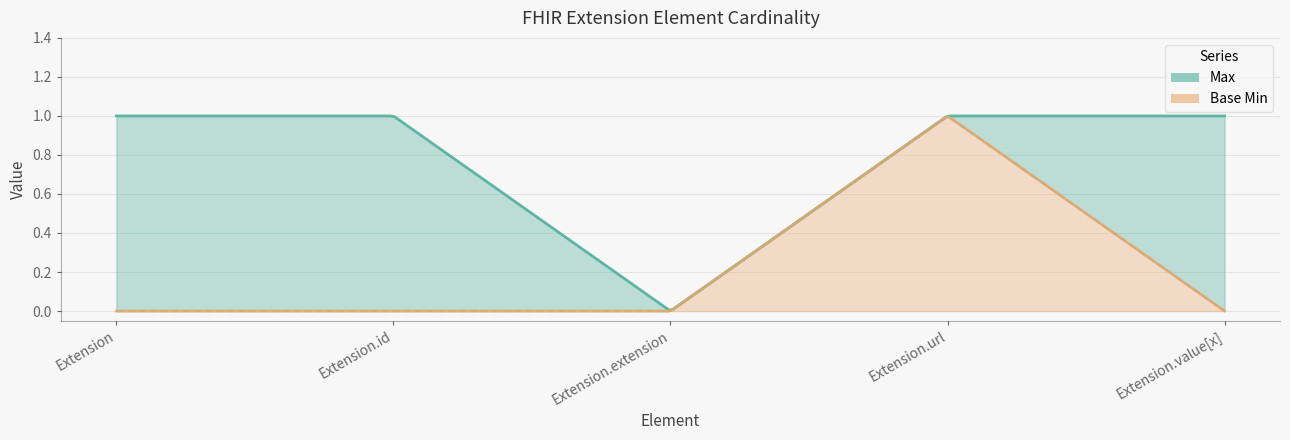

Is it true that Base Min equals 1 at Extension.extension?

False